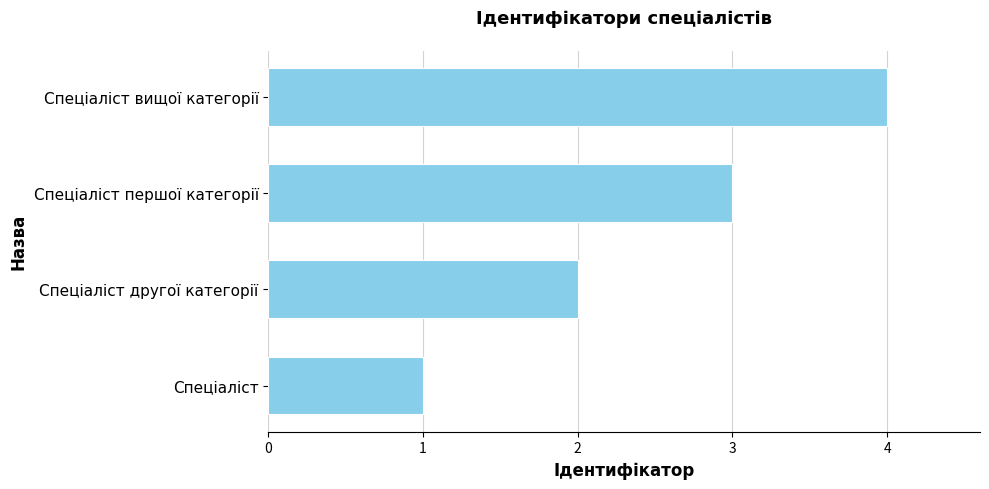

Does the chart contain stacked bars?

No